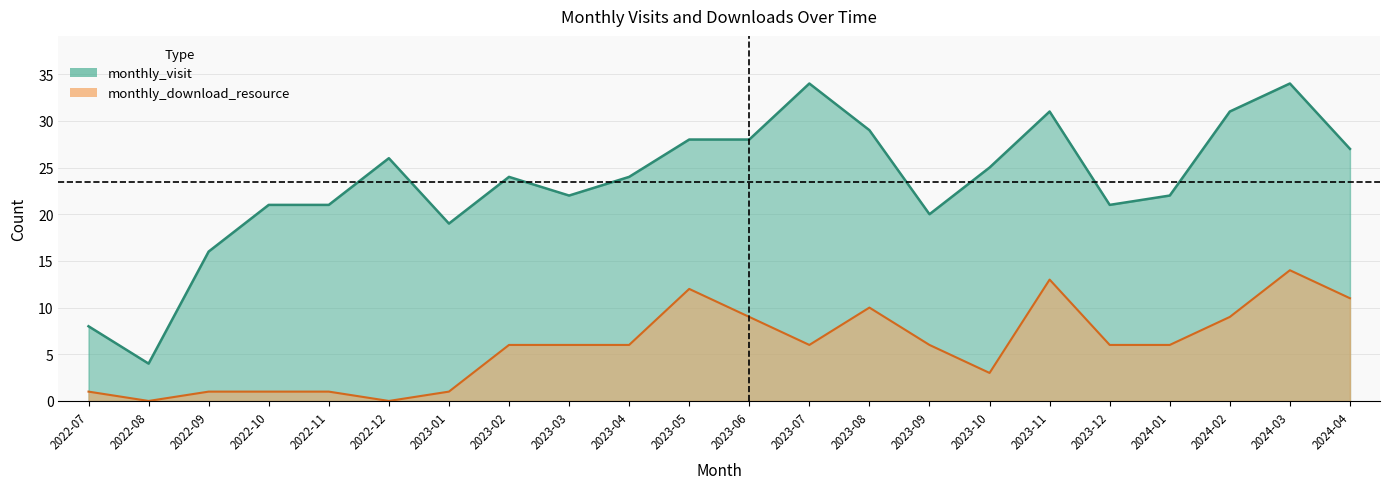

At which label does monthly_visit first exceed 24?

2022-12